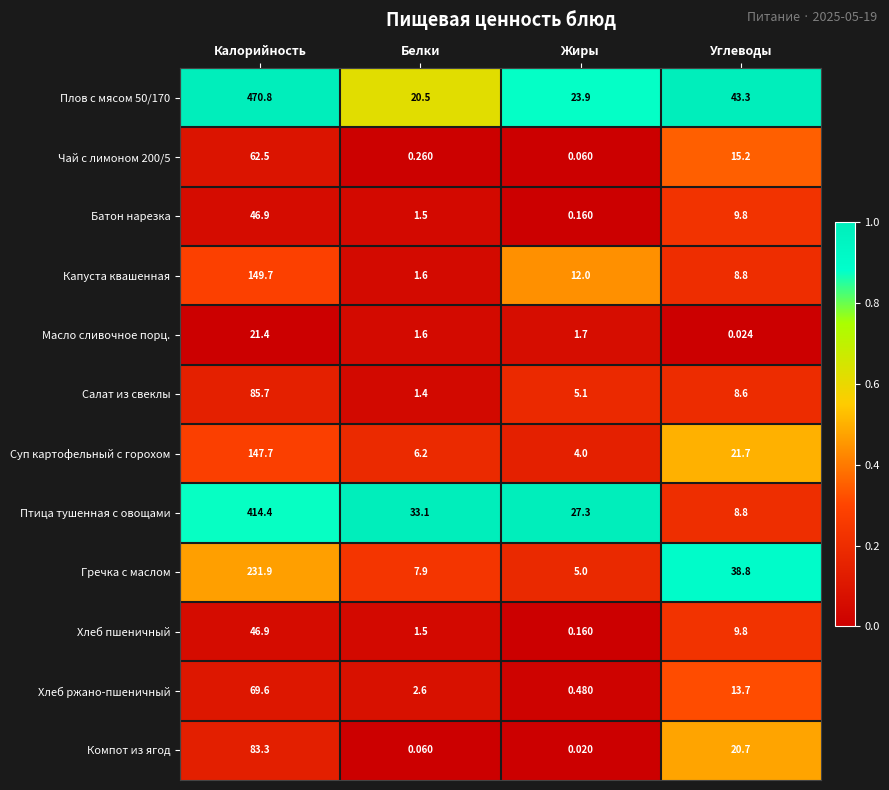

How many values in the Батон нарезка series exceed 9?

2